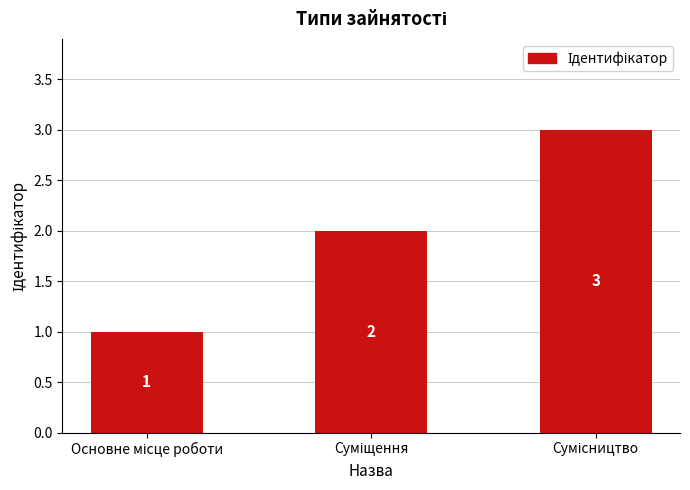

Count the values in the range 1 to 3.

3